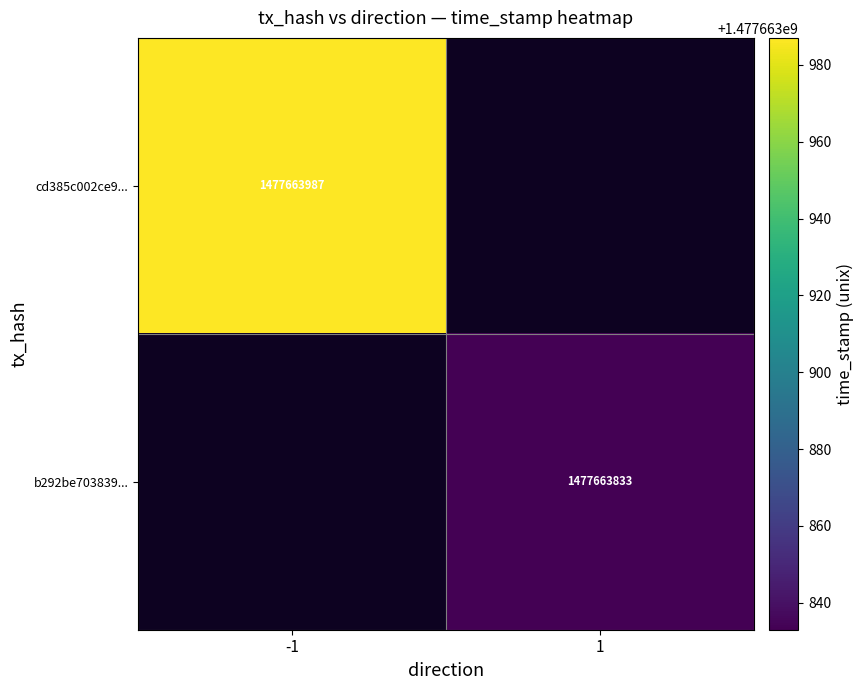

At which label does cd385c002ce912c62d82f745a02c35867fdc6ad reach its minimum?

direction_1